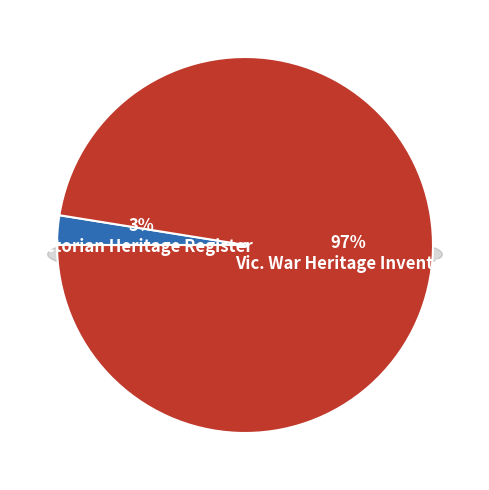

Rank the categories by value from lowest to highest.

Victorian Heritage Register, Vic. War Heritage Inventory